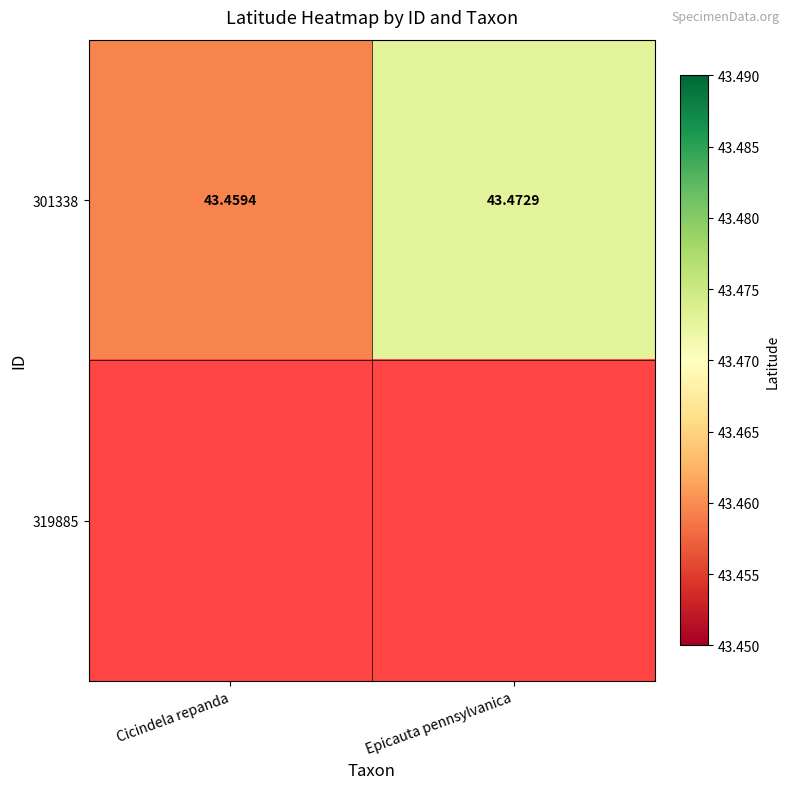

At which label is 301338 closest to 43?

Cicindela repanda